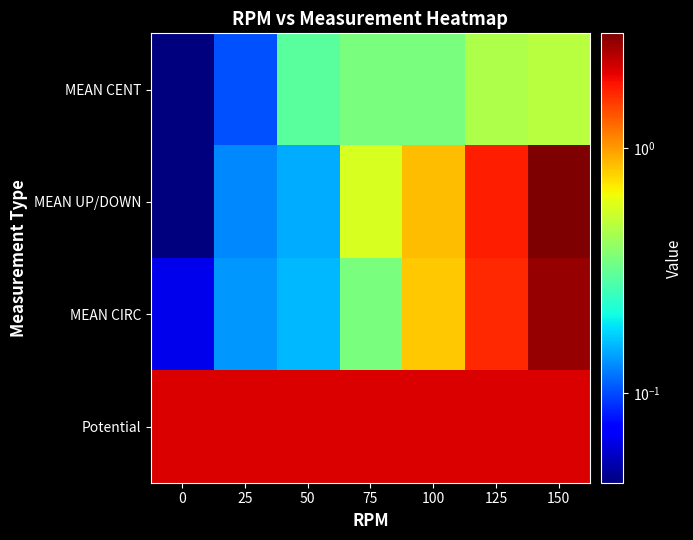

What is the maximum value shown in the chart?

2.9